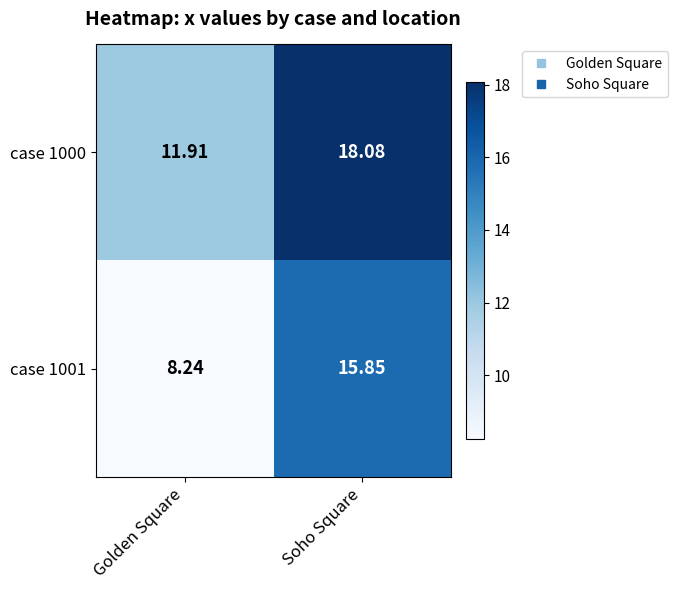

What is the difference between the highest and lowest values at Golden Square?

3.7